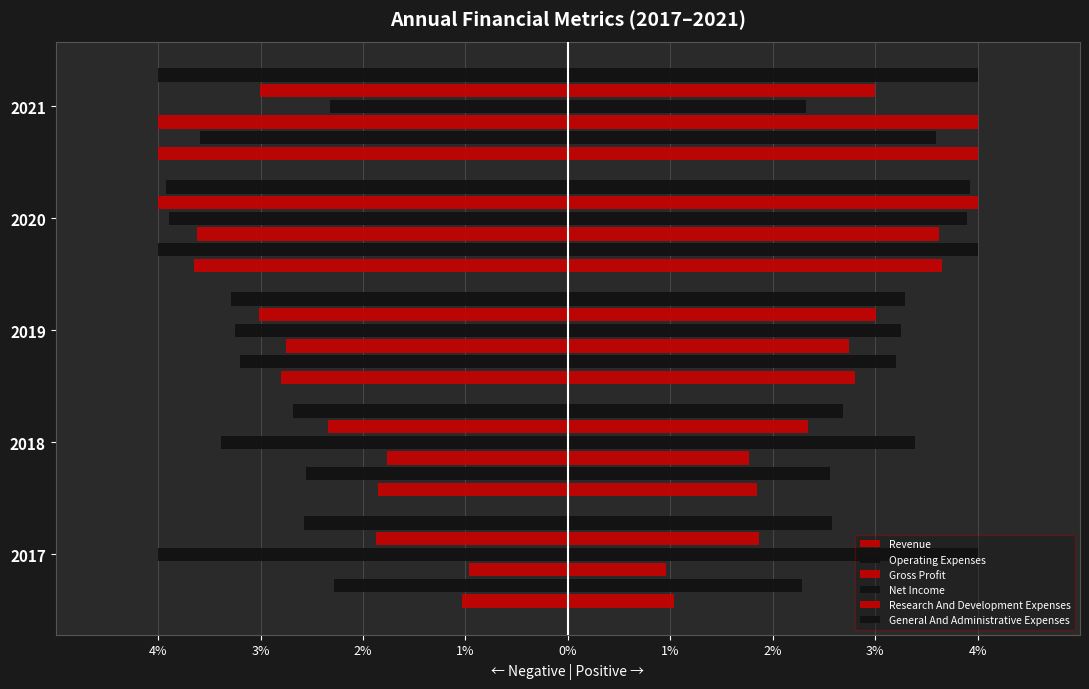

The value of Research And Development Expenses at 2017 is -1.0. True or false?

False